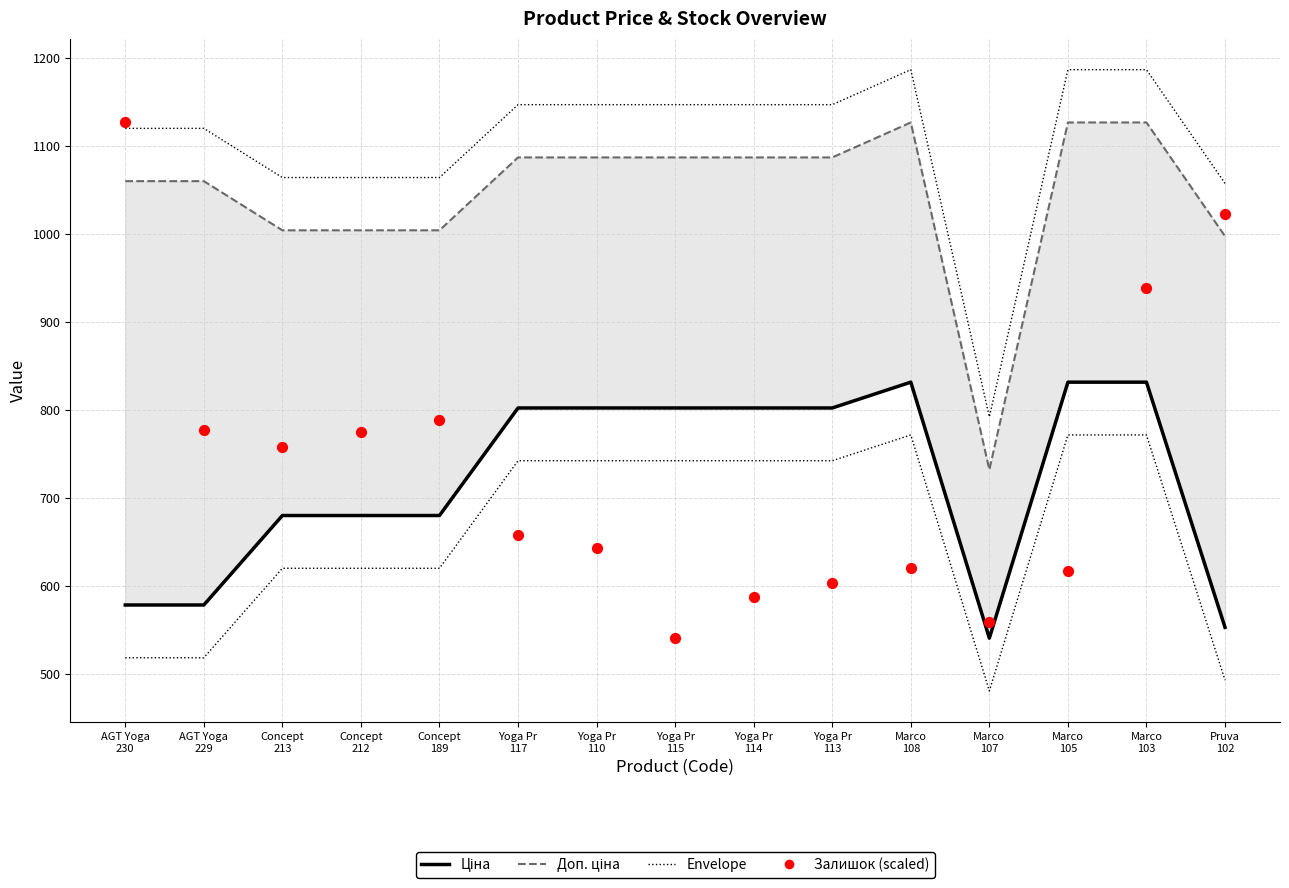

Which series has the widest spread of Y values?

Залишок (scaled)